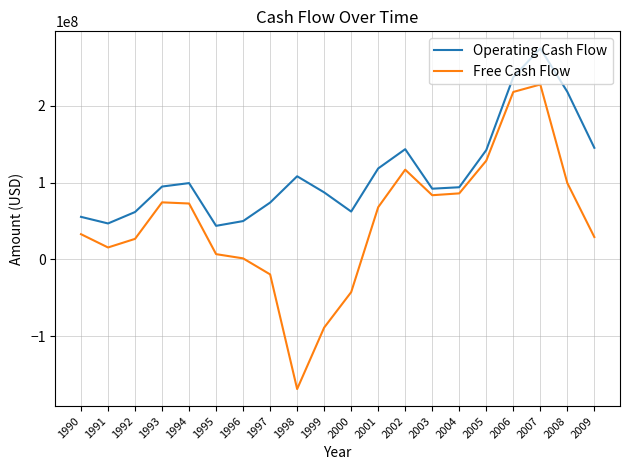

Which series has the largest range (max minus min)?

Free Cash Flow